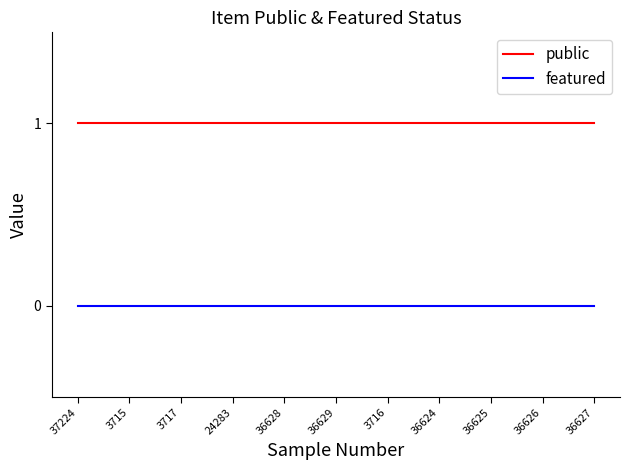

Reading left to right, what are all the values shown in this chart?

public: 37224=1	3715=1	3717=1	24283=1	36628=1	36629=1	3716=1	36624=1	36625=1	36626=1	36627=1
featured: 37224=0	3715=0	3717=0	24283=0	36628=0	36629=0	3716=0	36624=0	36625=0	36626=0	36627=0